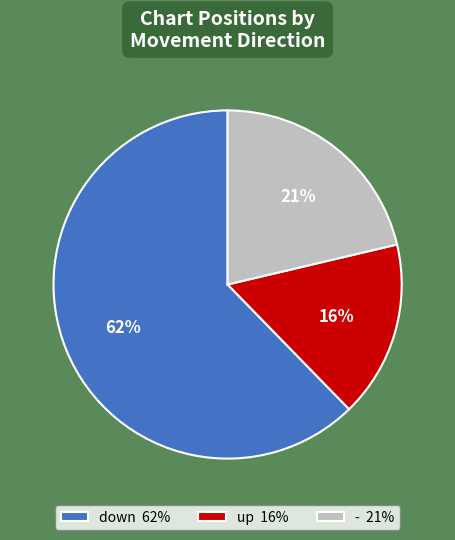

Is there any slice that represents more than half of the pie?

Yes